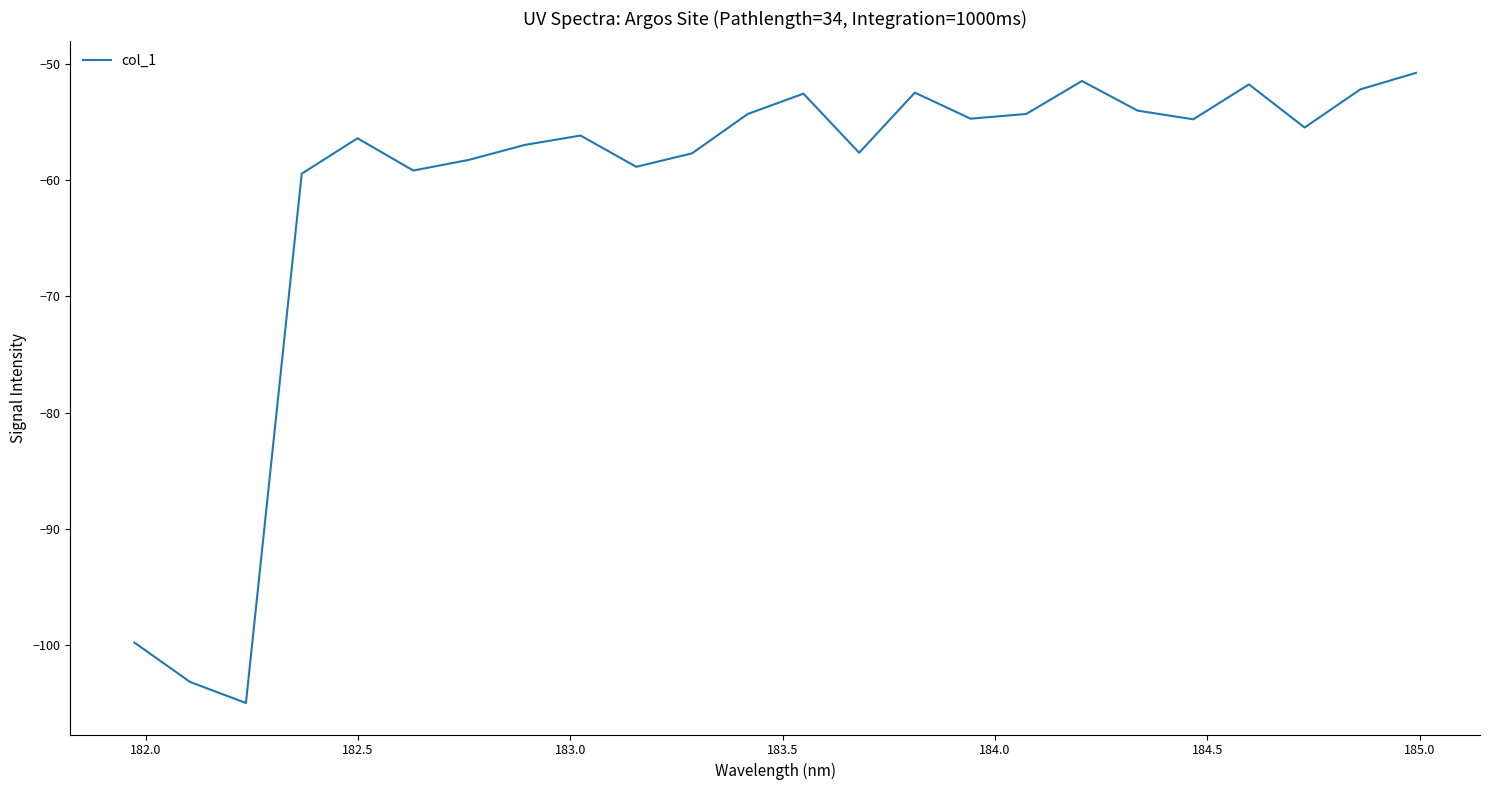

What is the difference between the maximum and minimum values?

54.2